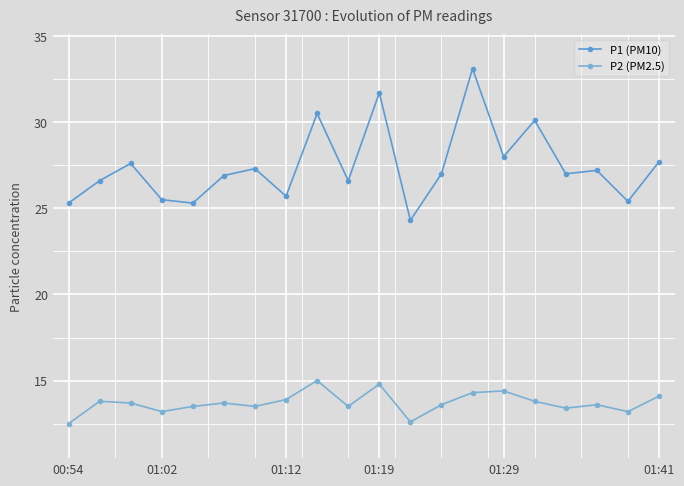

How many categories are shown in the chart?

20